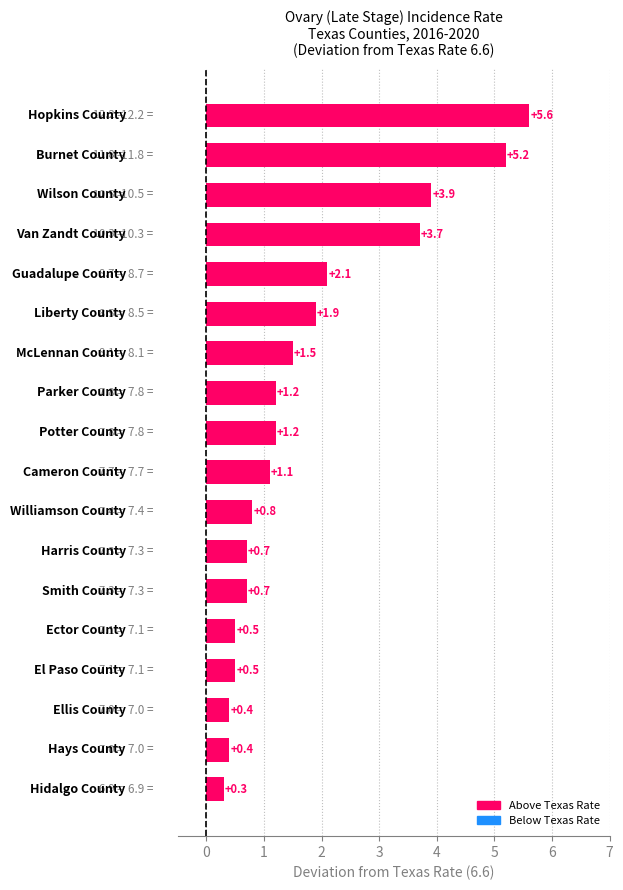

Reading bottom to top, what are all the values shown in this chart?

0.3	0.4	0.4	0.5	0.5	0.7	0.7	0.8	1.1	1.2	1.2	1.5	1.9	2.1	3.7	3.9	5.2	5.6